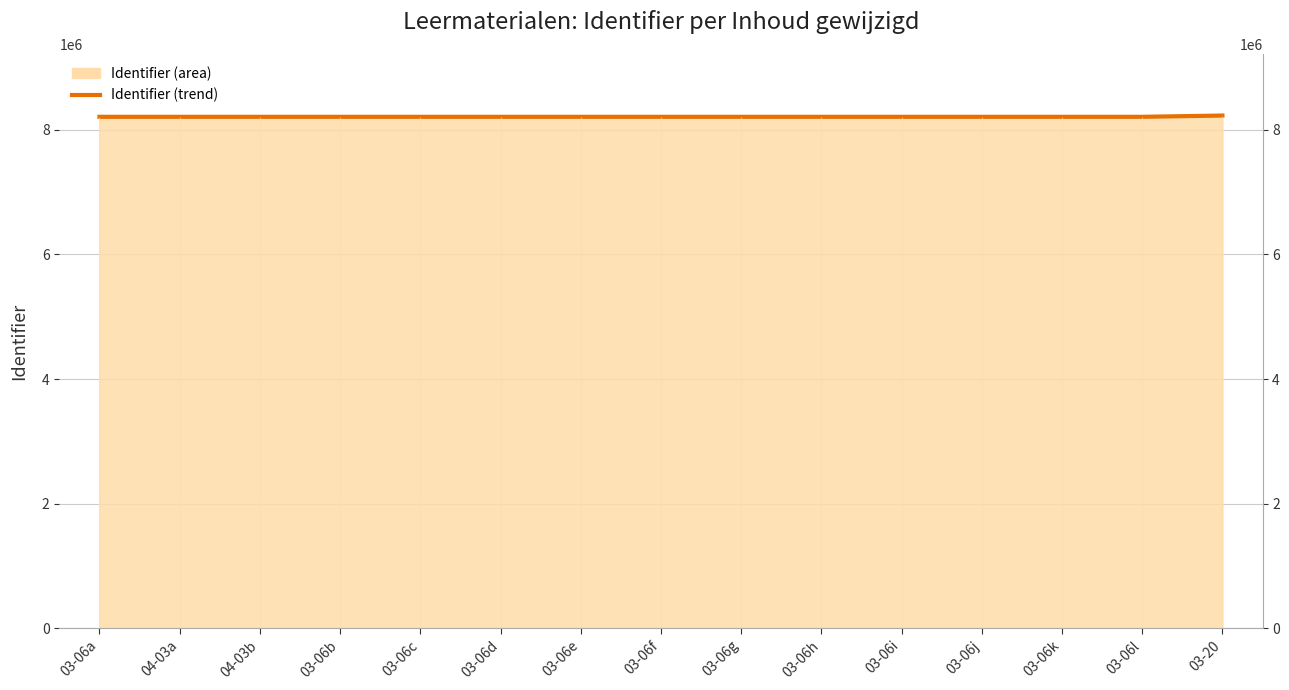

True or false: there are more than 1 points higher than both neighbors.

False